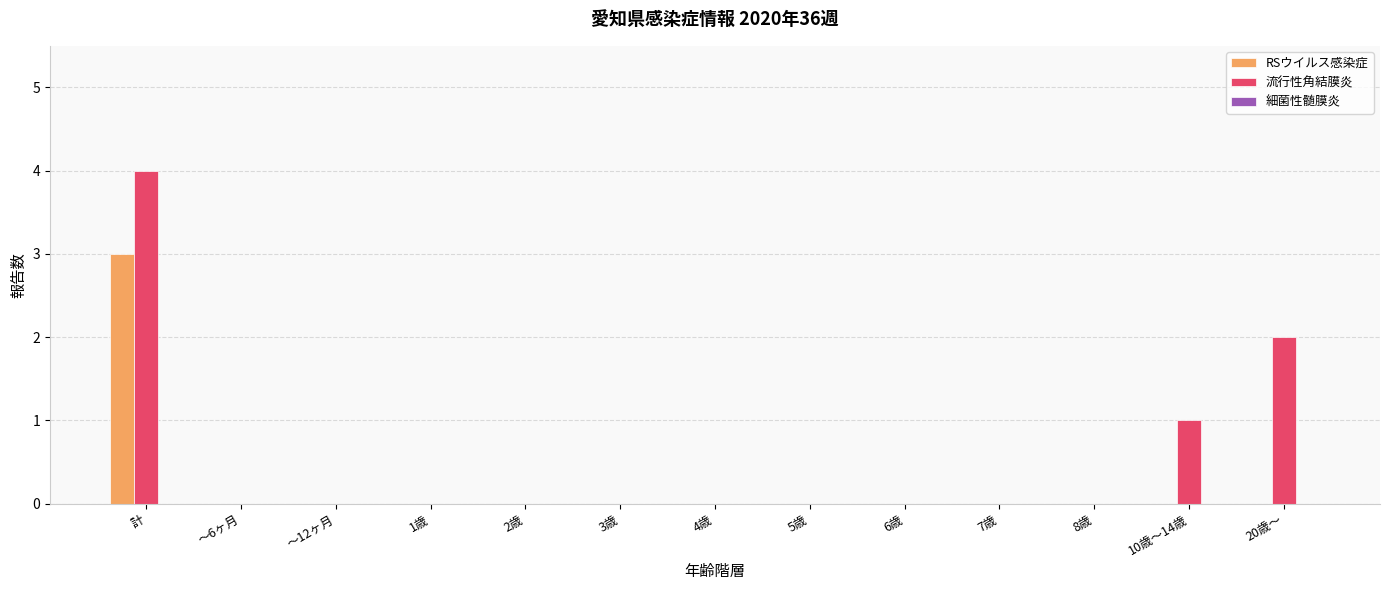

What is the sum of all RSウイルス感染症 values?

3